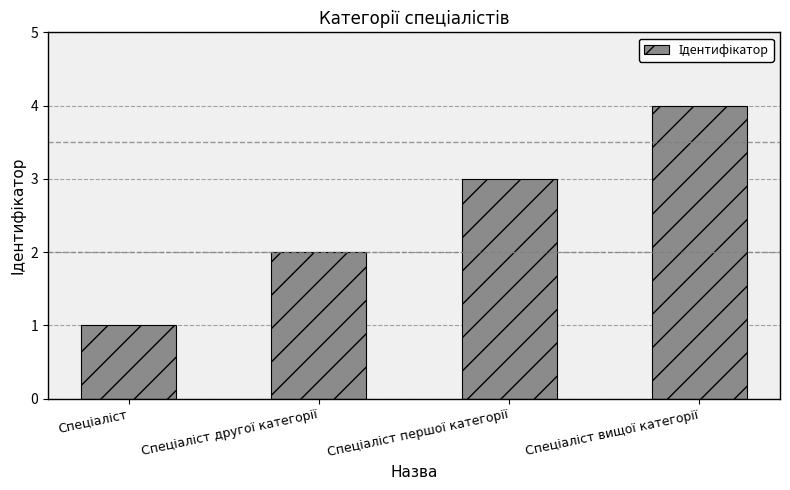

How many categories are shown in the chart?

4